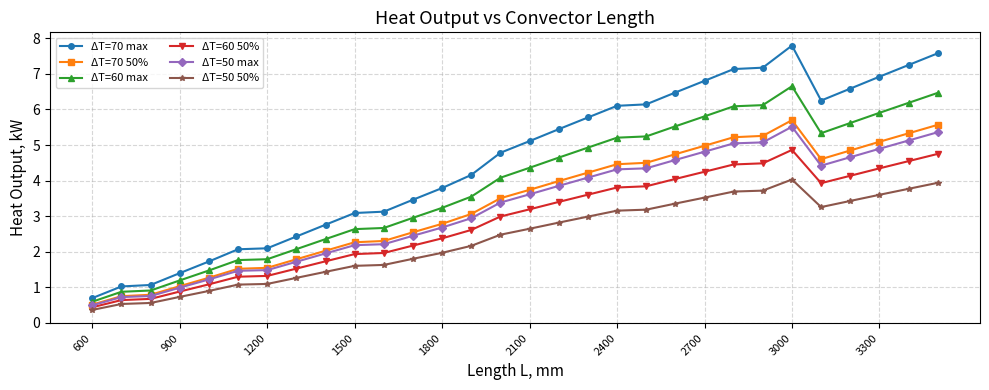

What is the value of the ΔT=60 max point at the 10th from the left?

2.6